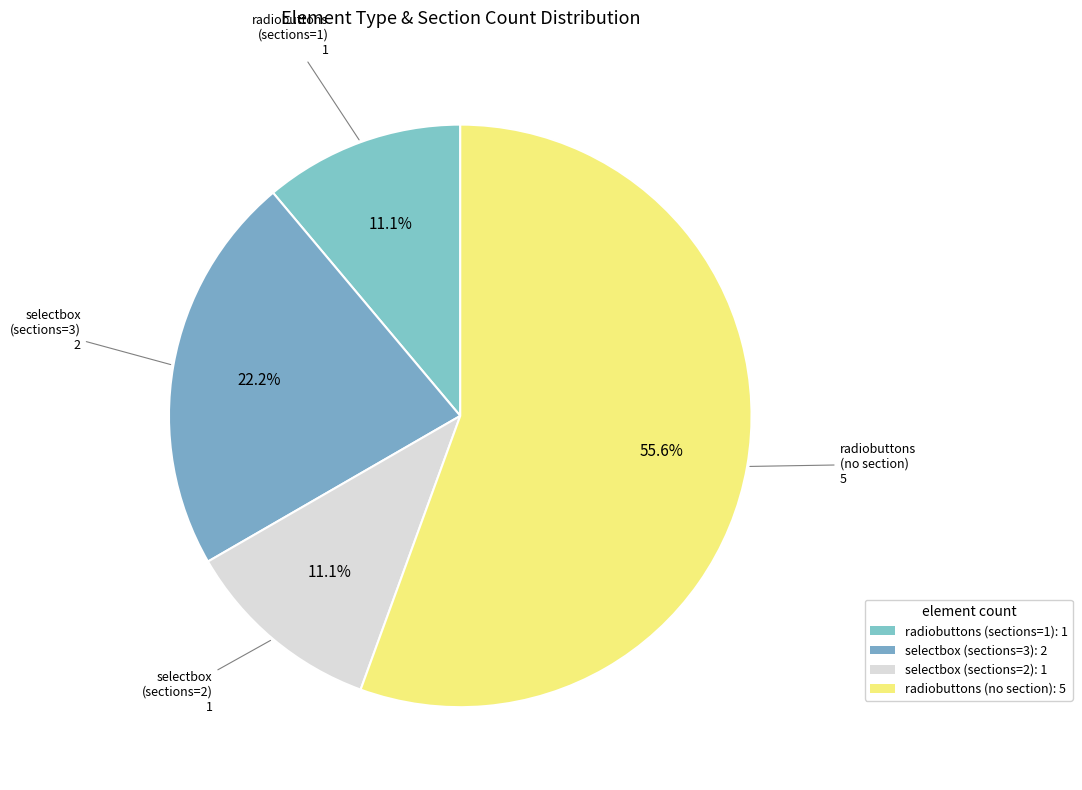

To the nearest percent, what is the average slice percentage?

25%